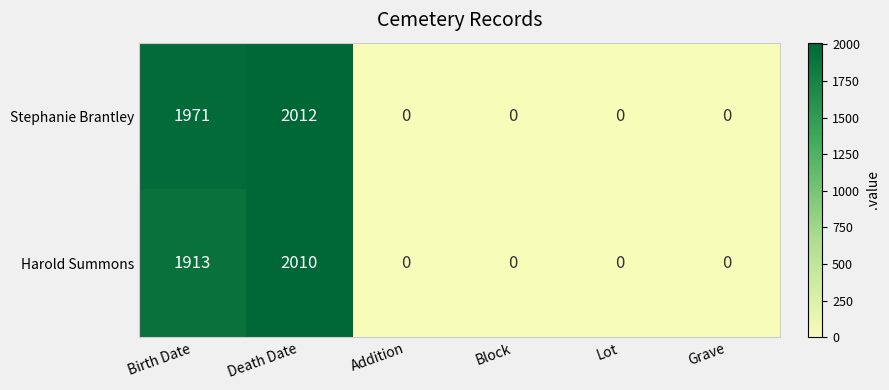

What is the total value across all series at Death Date?

4022